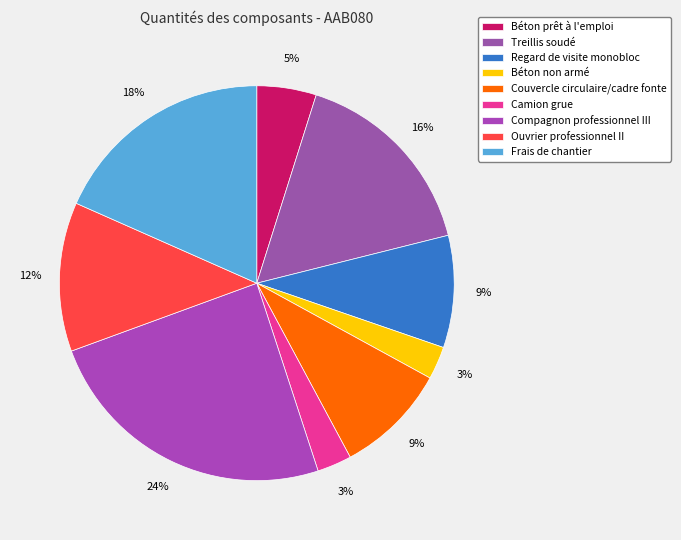

How many slices are in this pie chart?

9